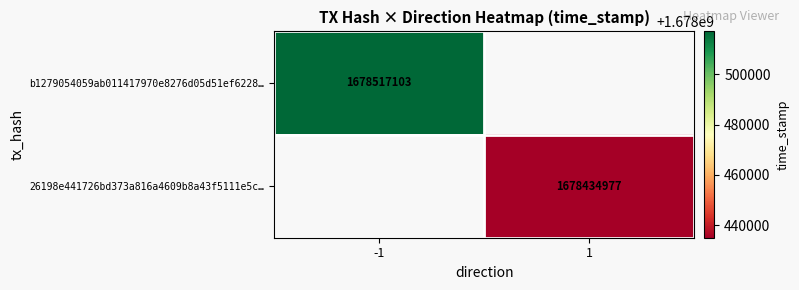

How many distinct data groups are displayed?

2